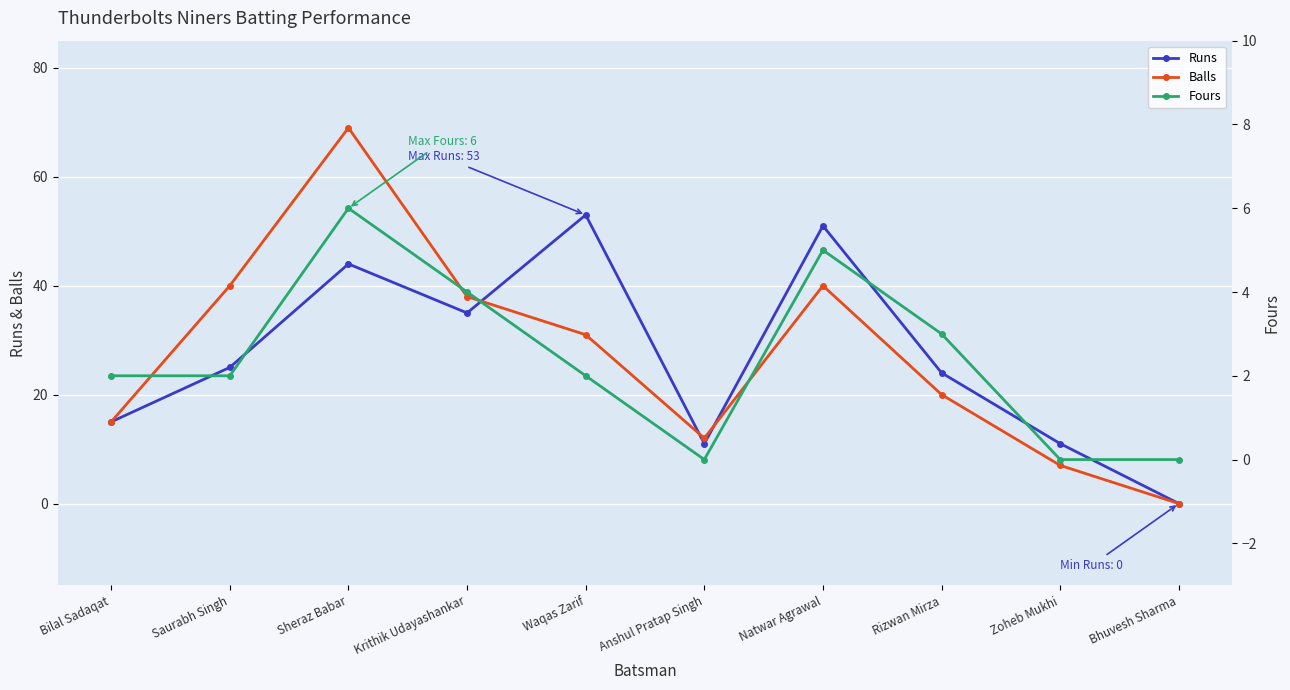

True or false: Balls and Fours intersect in this chart.

False